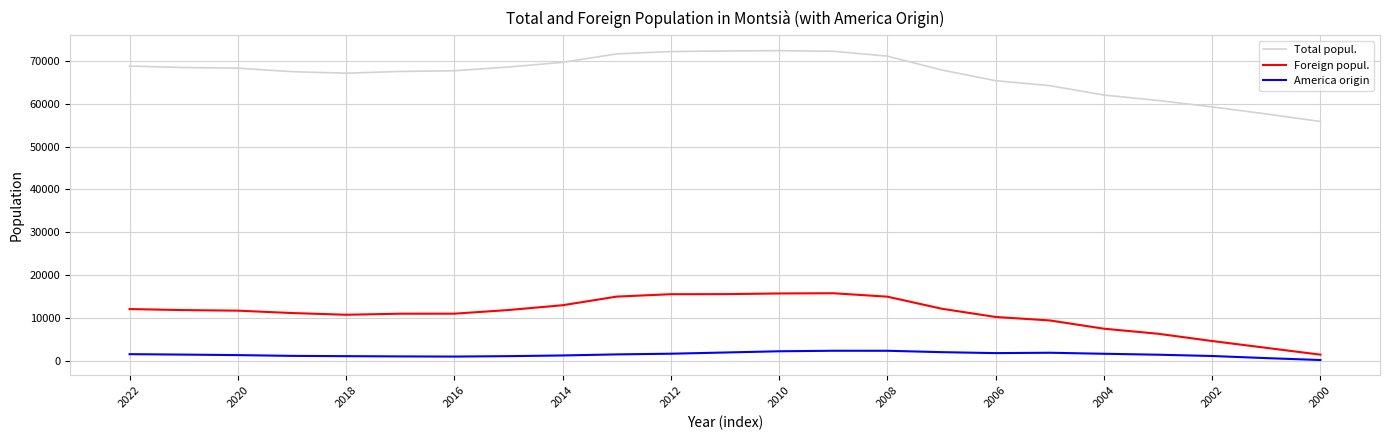

What is the greatest value displayed?

72333